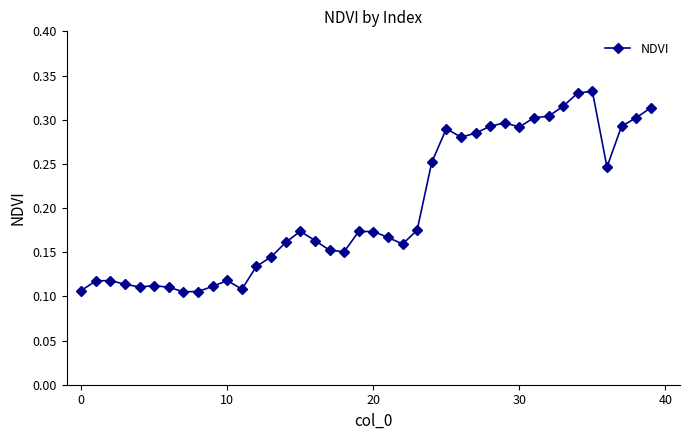

Count the values in the range 0 to 1.

40